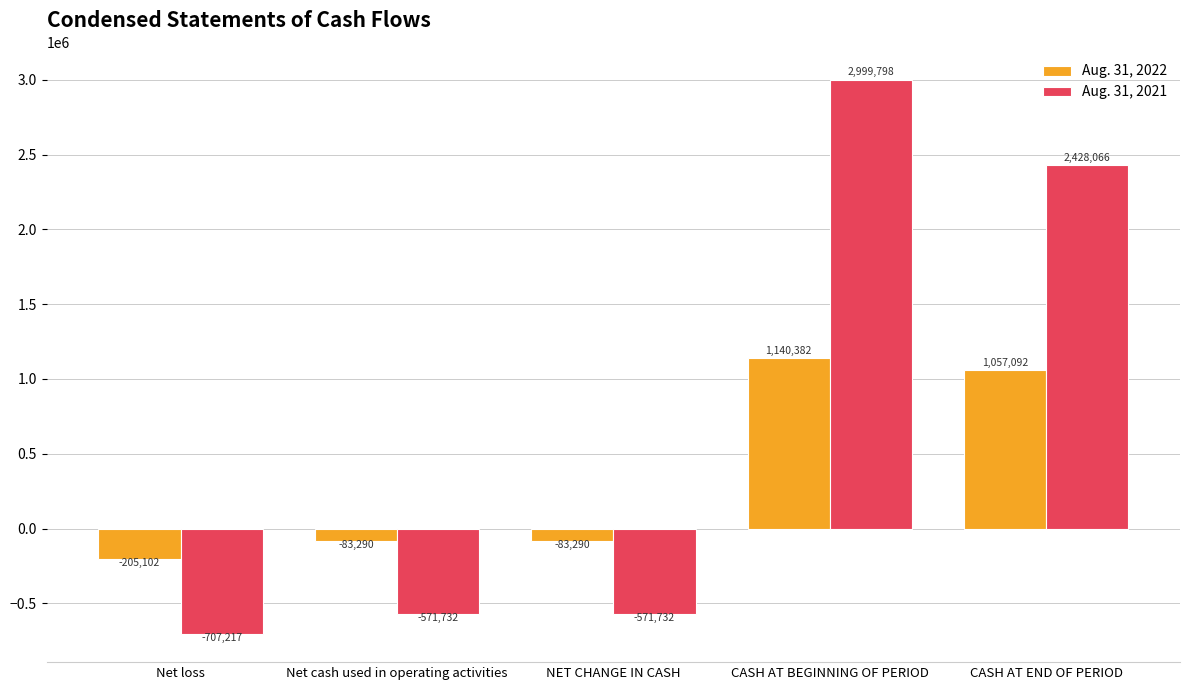

True or false: Aug. 31, 2021 has a value of 2999798 at CASH AT BEGINNING OF PERIOD.

True